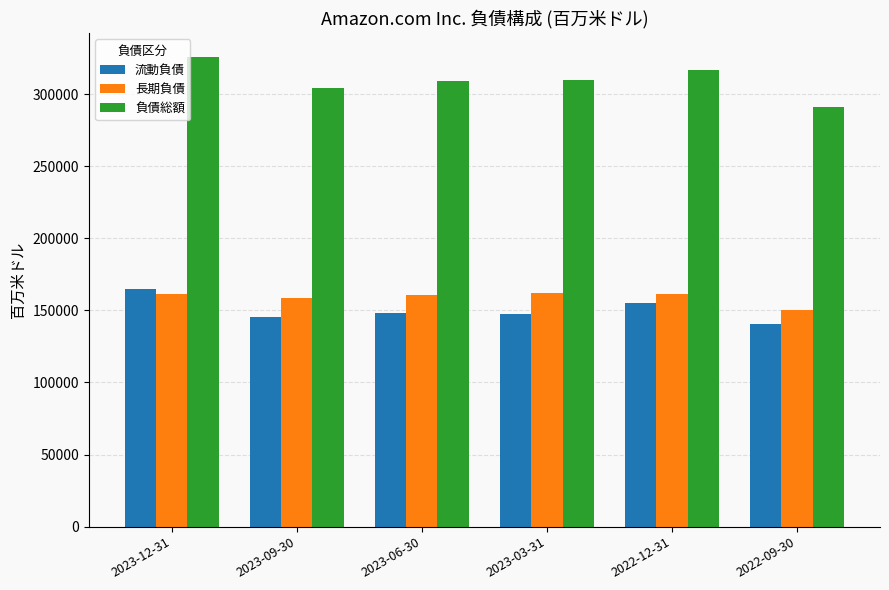

How many data points in 流動負債 are less than 148238?

3